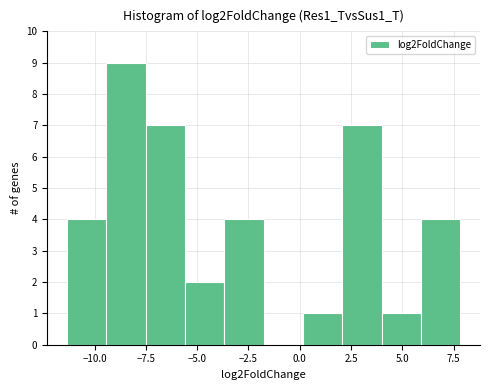

Around what value on the x-axis is the tallest bar? Give the approximate position of its centre, as read against the axis.

-8.5